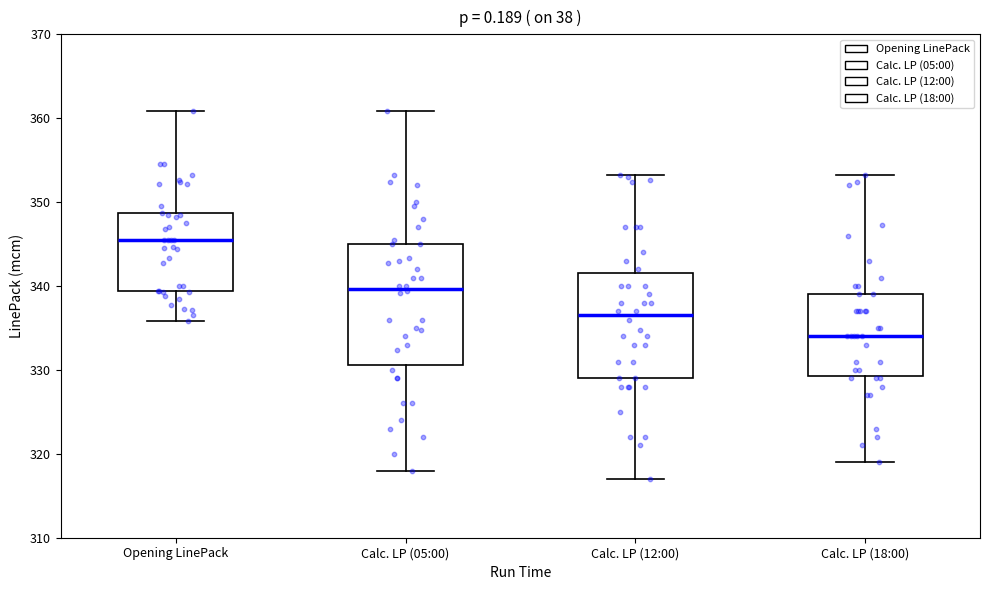

Which box is the tallest, from its lower edge to its upper edge?

Calc. LP (05:00)